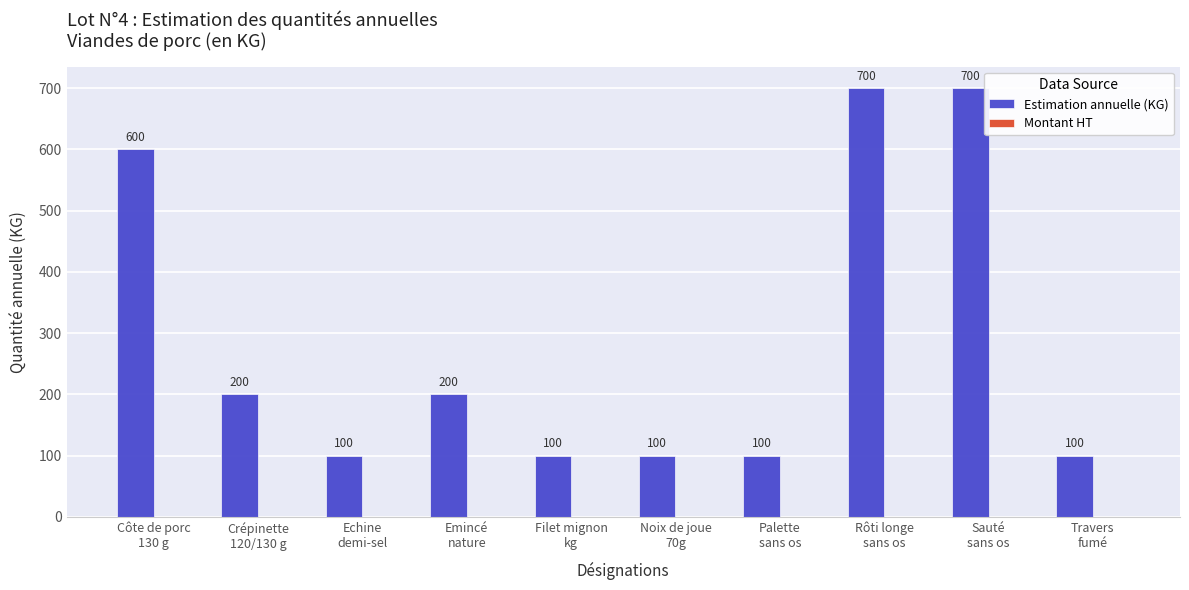

What is the minimum value shown in the chart?

100